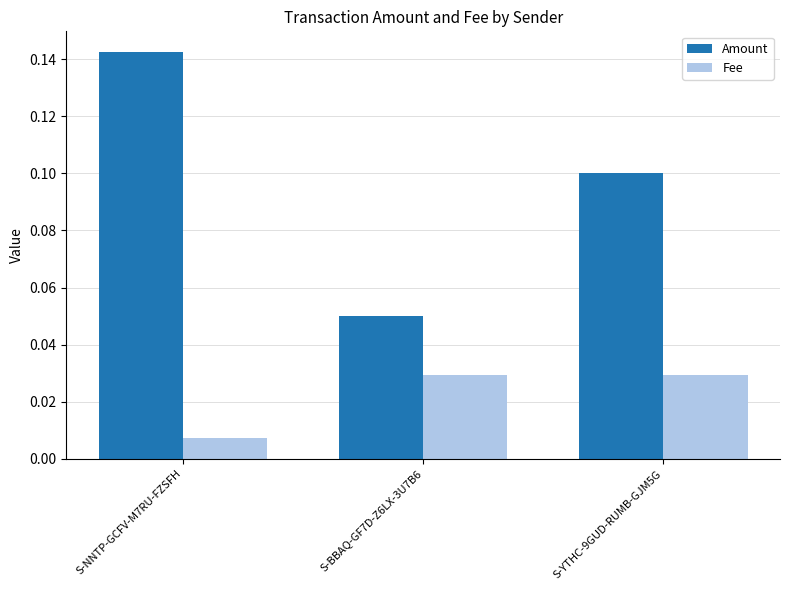

At which label does Amount reach its peak?

S-NNTP-GCFV-M7RU-FZSFH